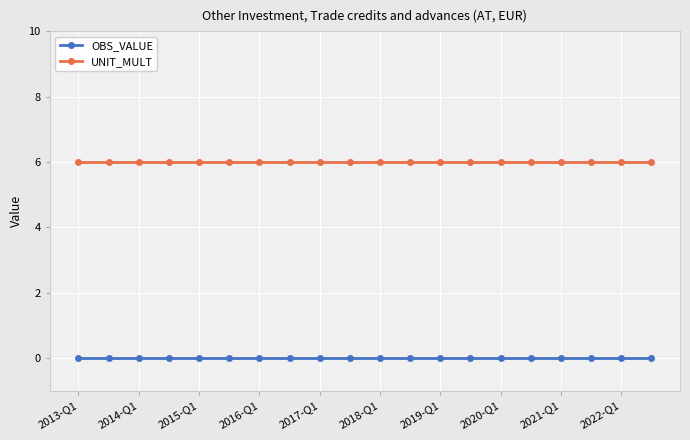

What are all the series names shown in the legend?

OBS_VALUE, UNIT_MULT